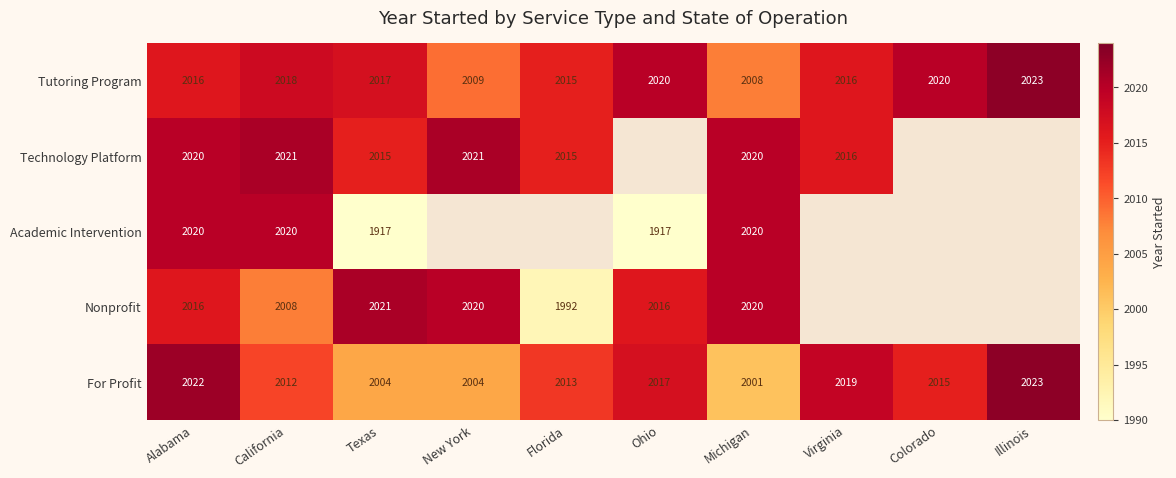

What is the total value across all series at Michigan?

10069